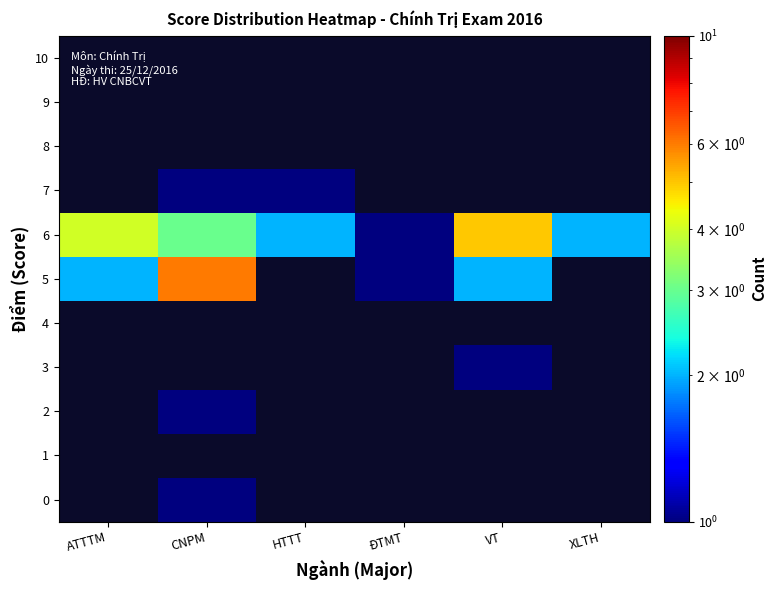

Which series changed the most between VT and XLTH?

6